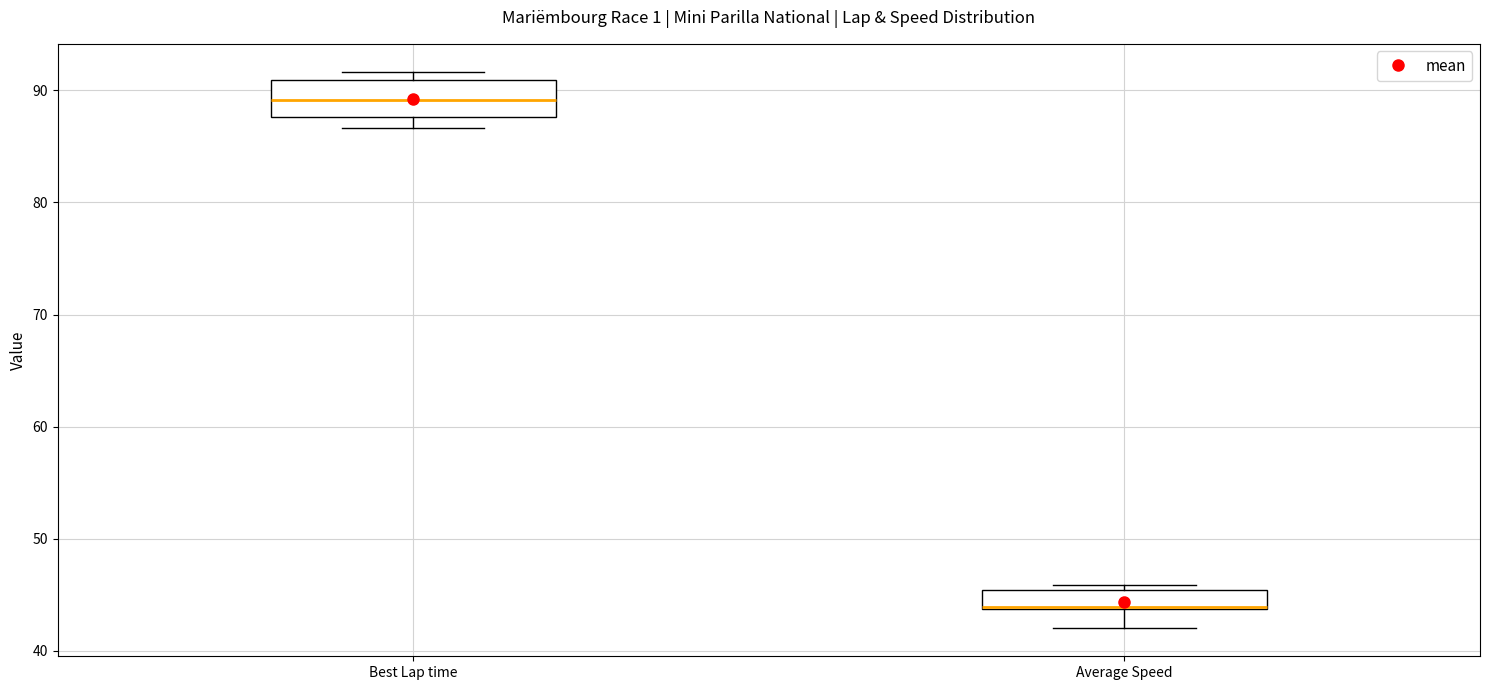

Reading left to right, read every box against the y-axis: the position of its median line, the range the box covers, and the ends of its whiskers. The values are not printed on the chart, so give them approximately, as read against the axis.

Best Lap time: median 89, box 88 to 91, whiskers 87 to 92
Average Speed: median 44 (drawn on the box's lower edge), box 44 to 45, whiskers 42 to 46